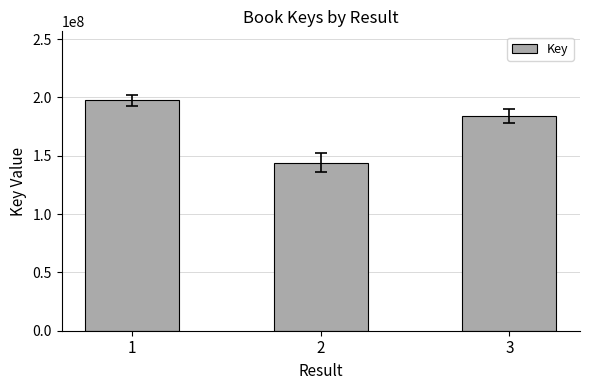

What is the greatest value displayed?

197468490